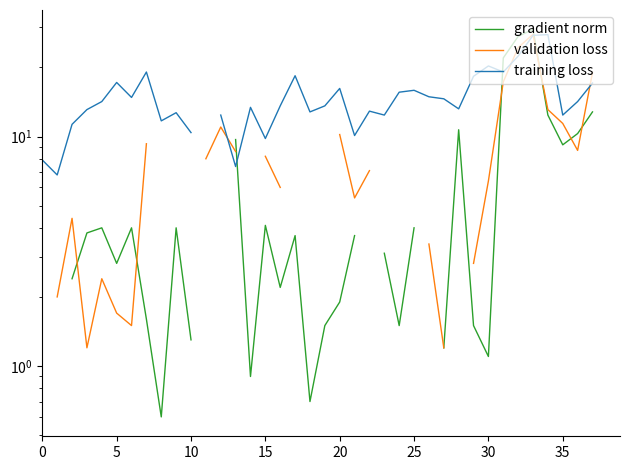

Read the training loss value at 34.

27.8